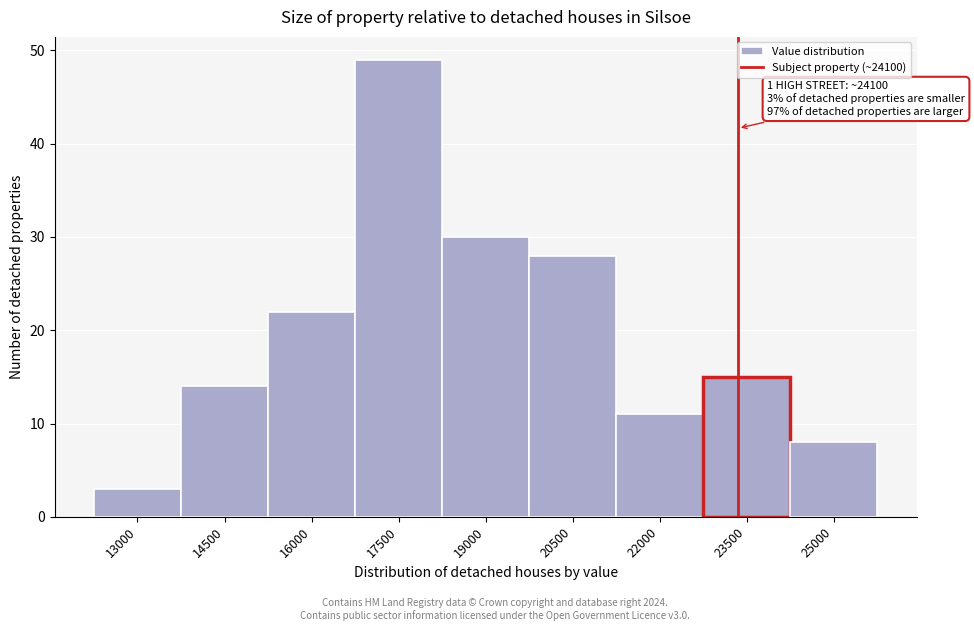

Reading left to right, list all the values displayed in this chart.

3	14	22	49	30	28	11	15	8